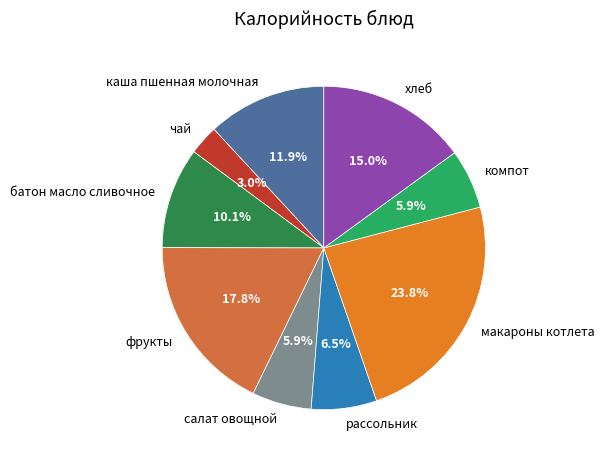

To the nearest percent, what is the combined percentage of чай and каша пшенная молочная?

15%